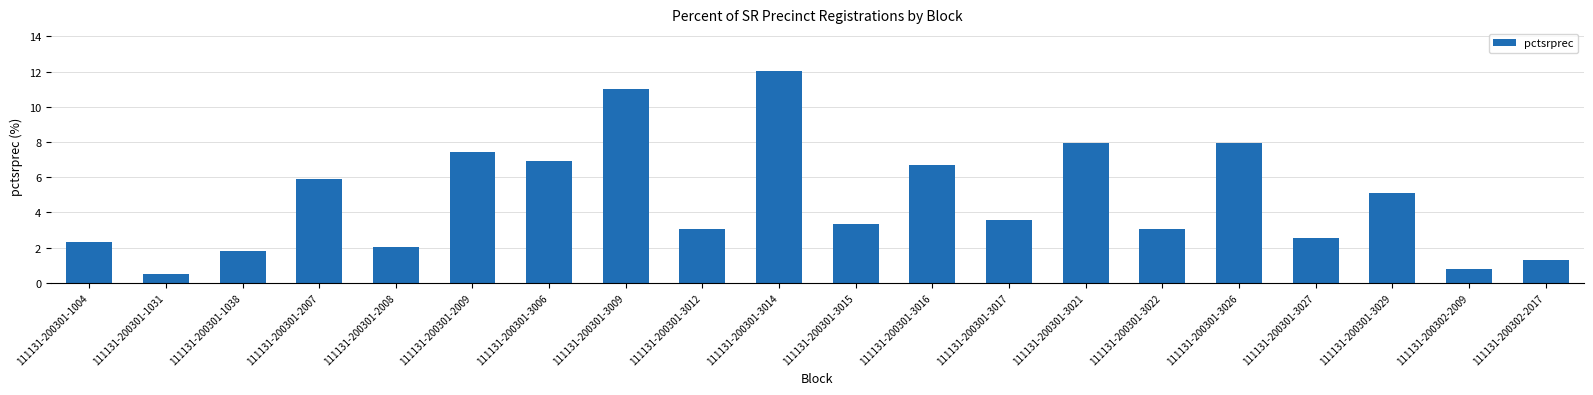

What is the sum of all values?

95.4